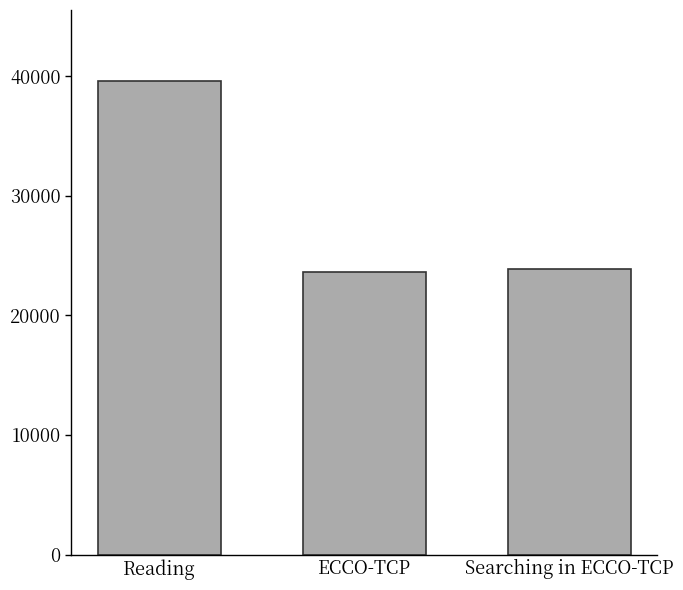

The chart shows a value of 12506 at ECCO-TCP. True or false?

False